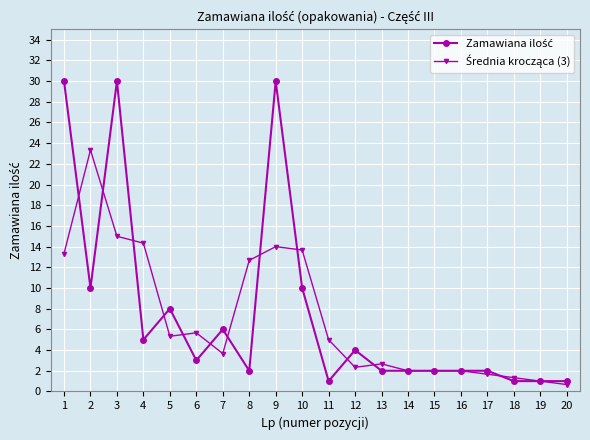

What is the difference between the highest and lowest values at 1?

16.7